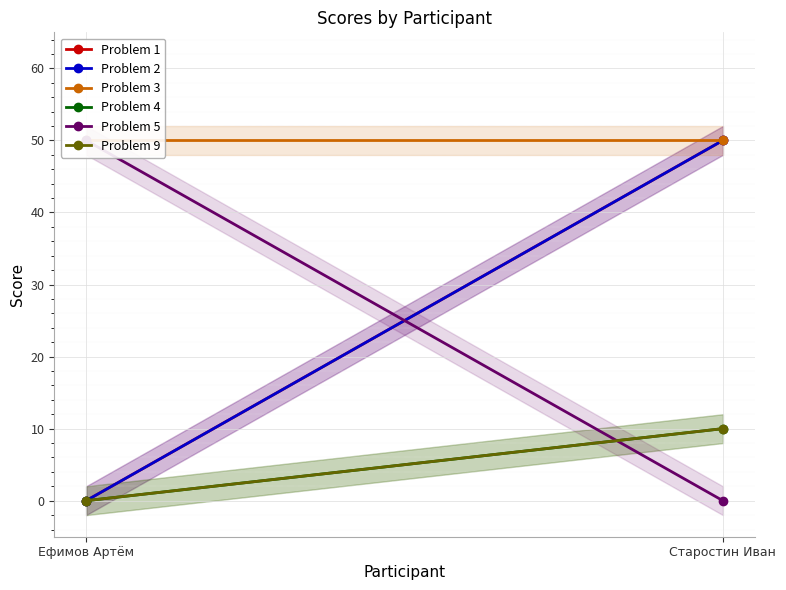

Which series has the widest spread of values?

Problem 1